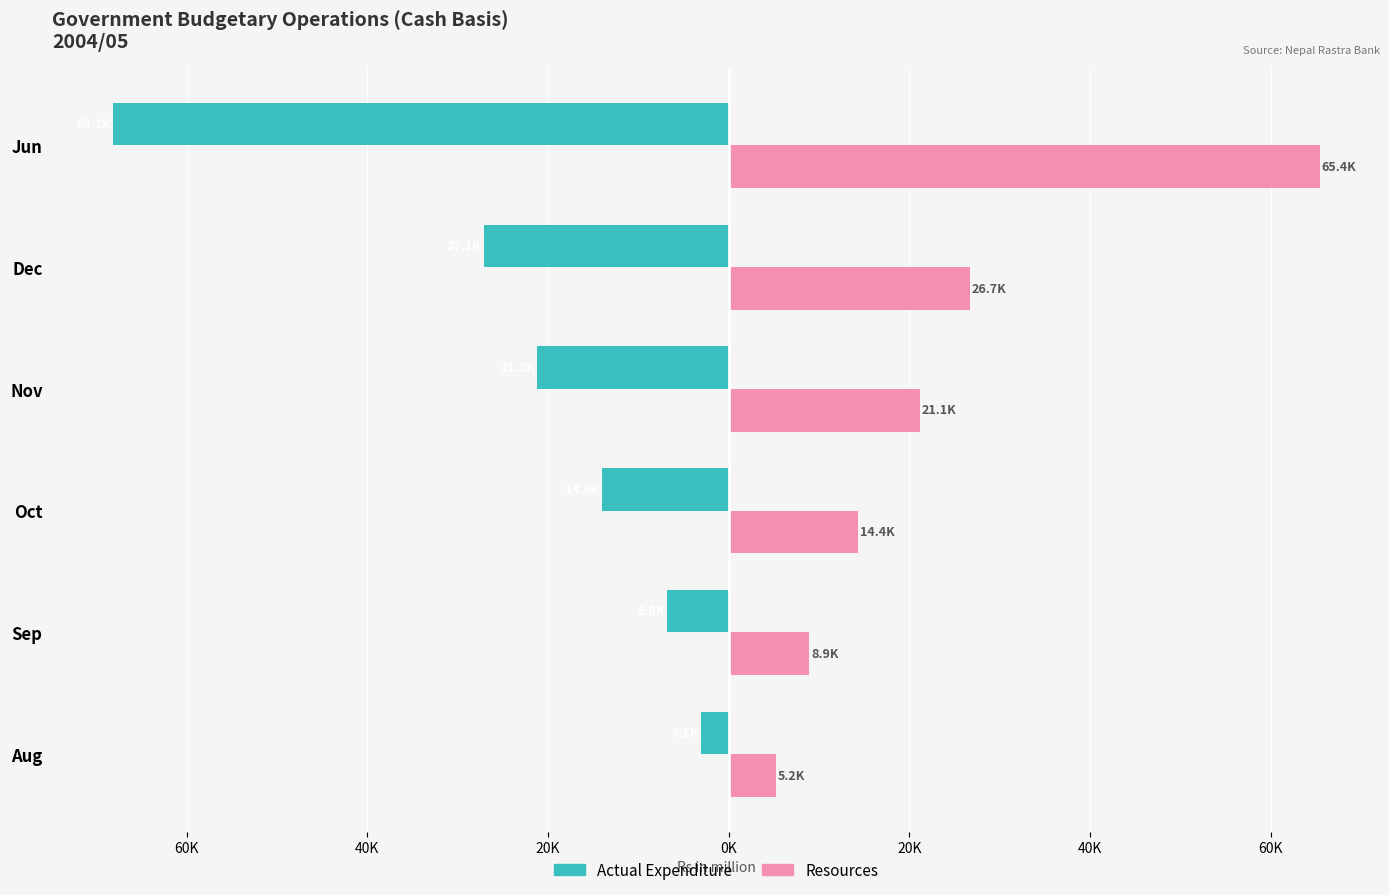

What are all the series names shown in the legend?

Actual Expenditure, Resources